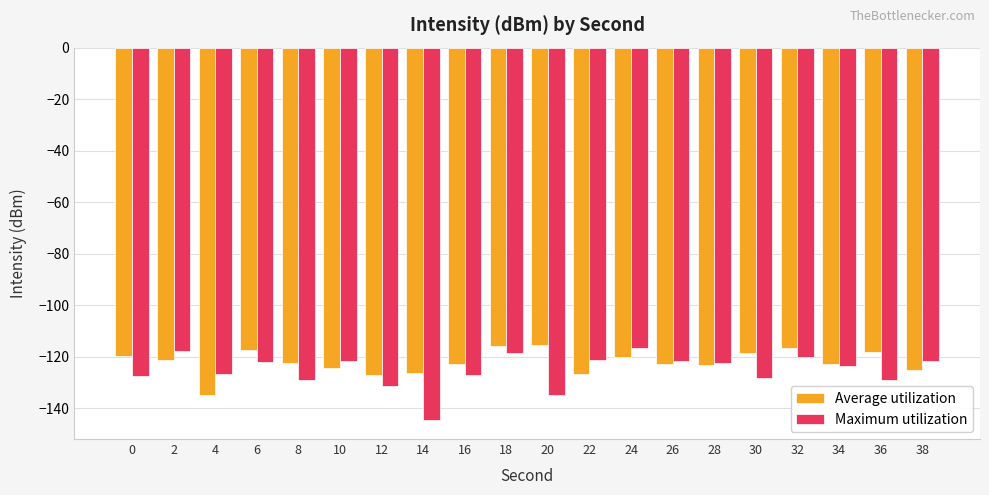

What is the spread (max minus min) of values at 36?

11.0